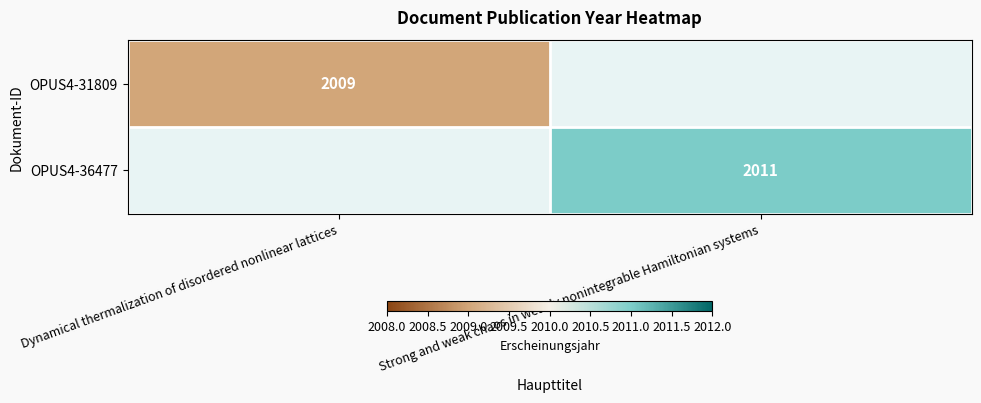

The OPUS4-31809 series shows 2009 at Dynamical thermalization of disordered nonlinear lattices. True or false?

True